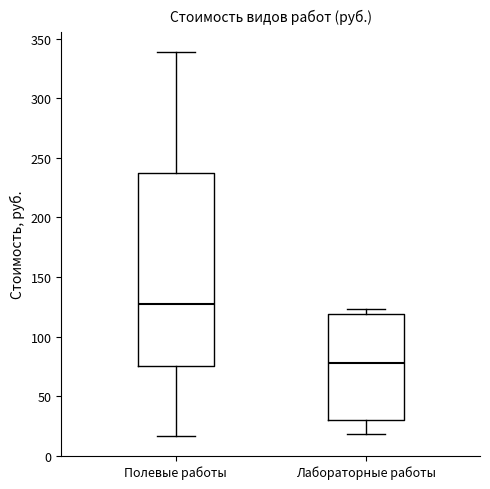

Reading left to right, transcribe this box plot: for each box, give where its median line is, the range the box spans, and where its two whiskers end, as read against the y-axis. The values are not printed on the chart, so give them approximately, as read against the axis.

Полевые работы: median 125, box 75 to 240, whiskers 15 to 340
Лабораторные работы: median 75, box 30 to 120, whiskers 20 to 125